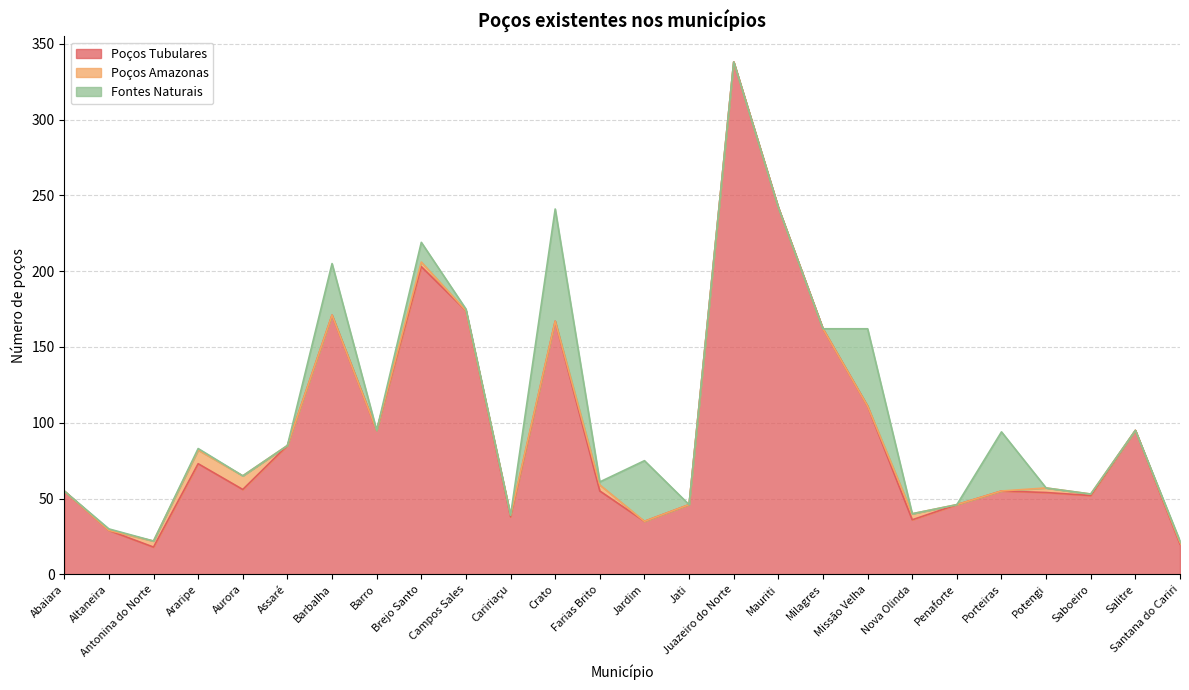

Does the chart have visible grid lines?

Yes